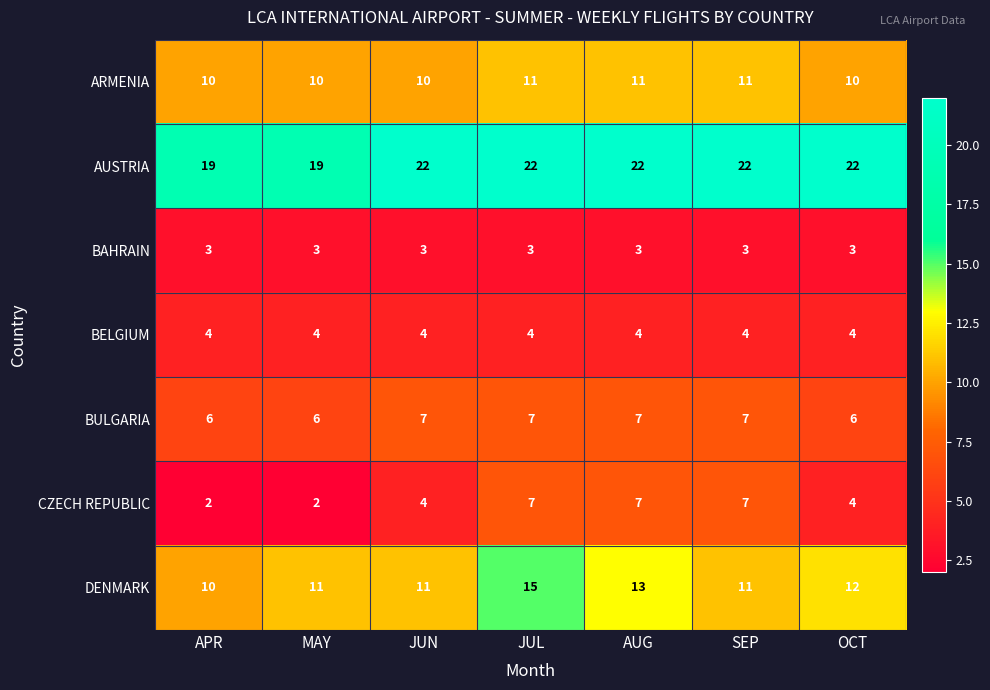

Which series has the largest total across all categories?

AUSTRIA